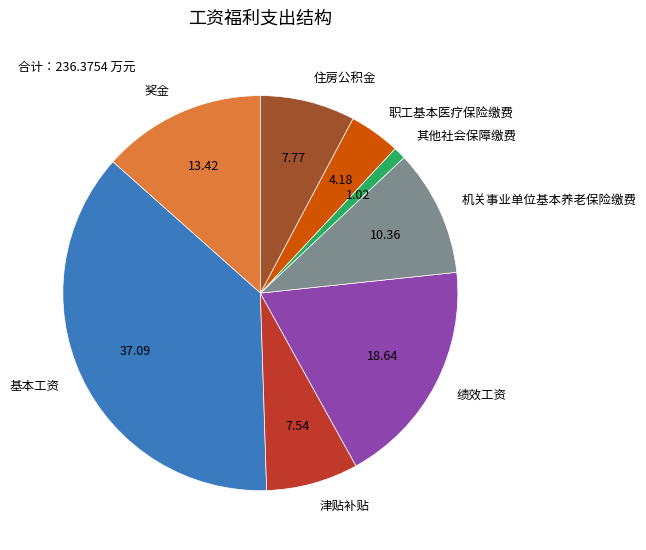

What is the smallest slice in the pie chart?

其他社会保障缴费